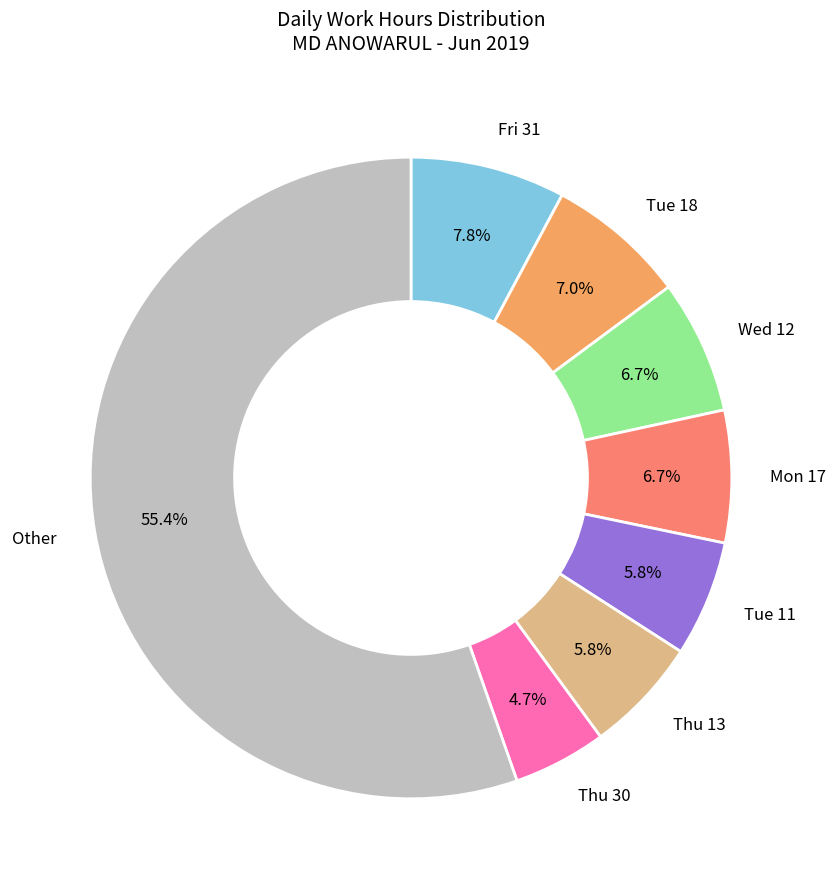

Is there any slice that represents more than half of the pie?

Yes